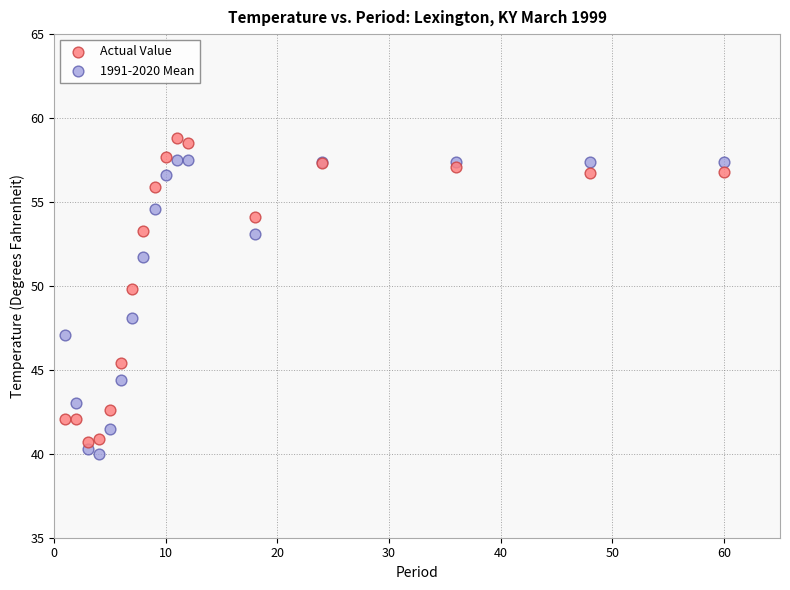

Which series contains the highest Y value?

Actual Value